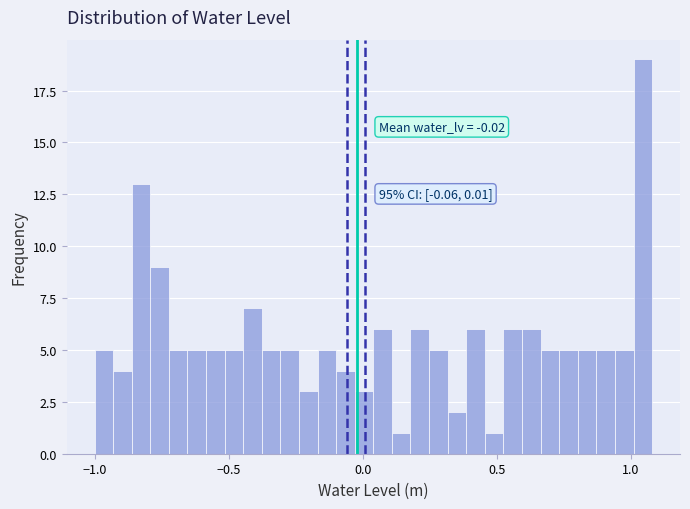

Around what value on the x-axis is the tallest bar? Give the approximate position of its centre, as read against the axis.

1.05